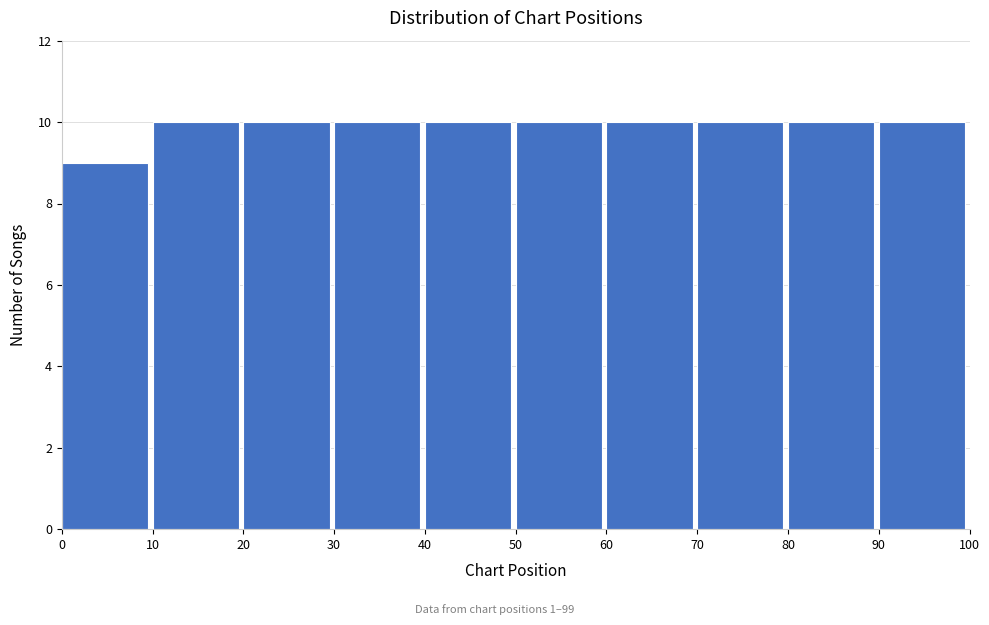

Reading left to right, transcribe this chart: for each bar, give the range it covers on the x-axis and its height. The values are not printed on the chart, so give them approximately, as read against the axis.

0 to 10: 9
10 to 20: 10
20 to 30: 10
30 to 40: 10
40 to 50: 10
50 to 60: 10
60 to 70: 10
70 to 80: 10
80 to 90: 10
90 to 100: 10